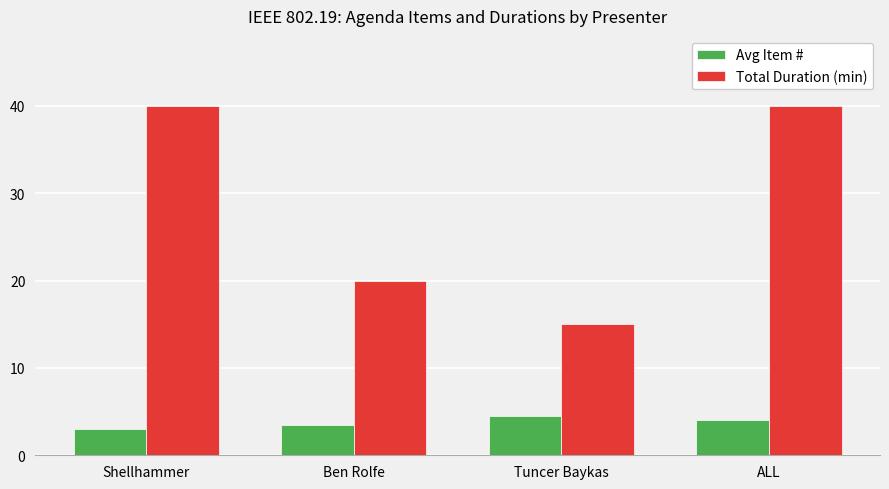

What is the average value of the Total Duration (min) series?

28.8